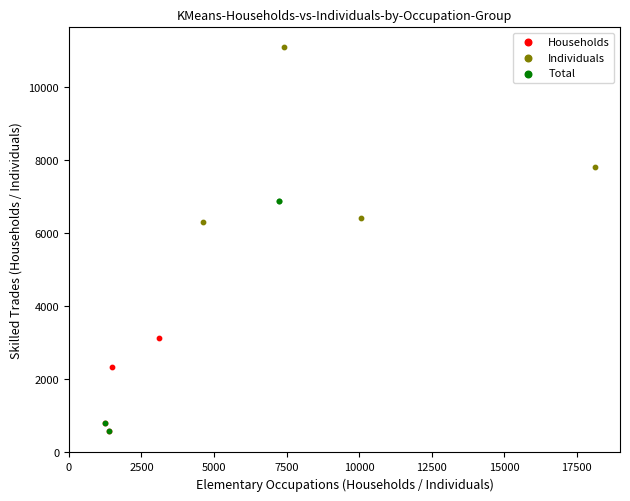

What are all the series names shown in the legend?

Households, Individuals, Total